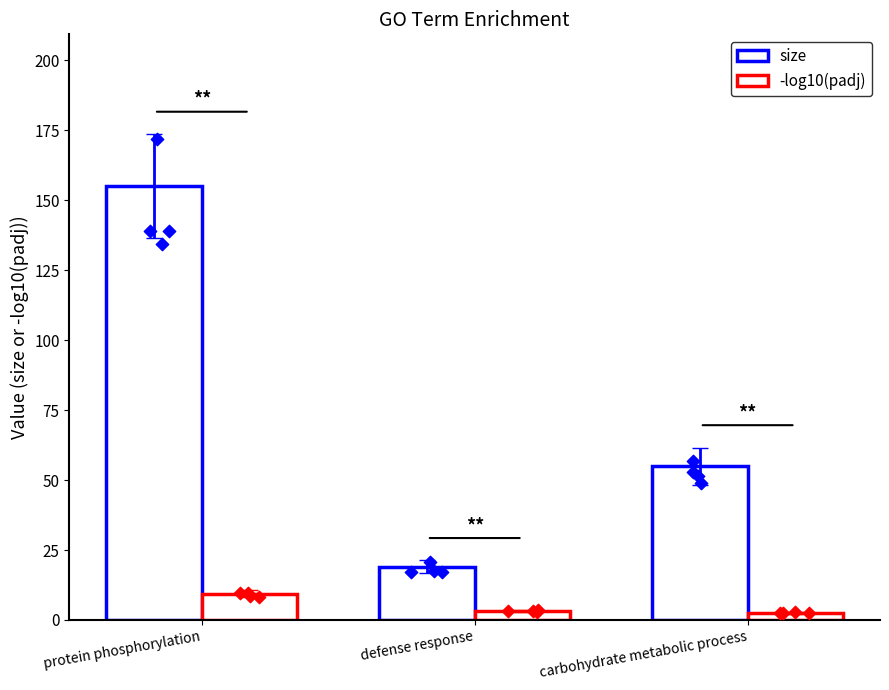

What are all the series names shown in the legend?

size, -log10(padj)